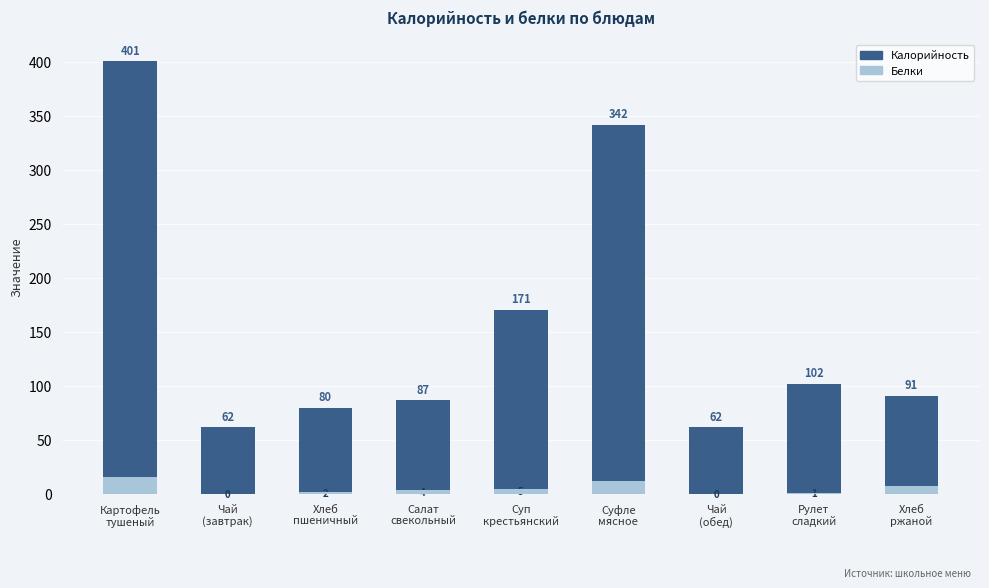

At which label does Калорийность first exceed 91?

Картофель
тушеный